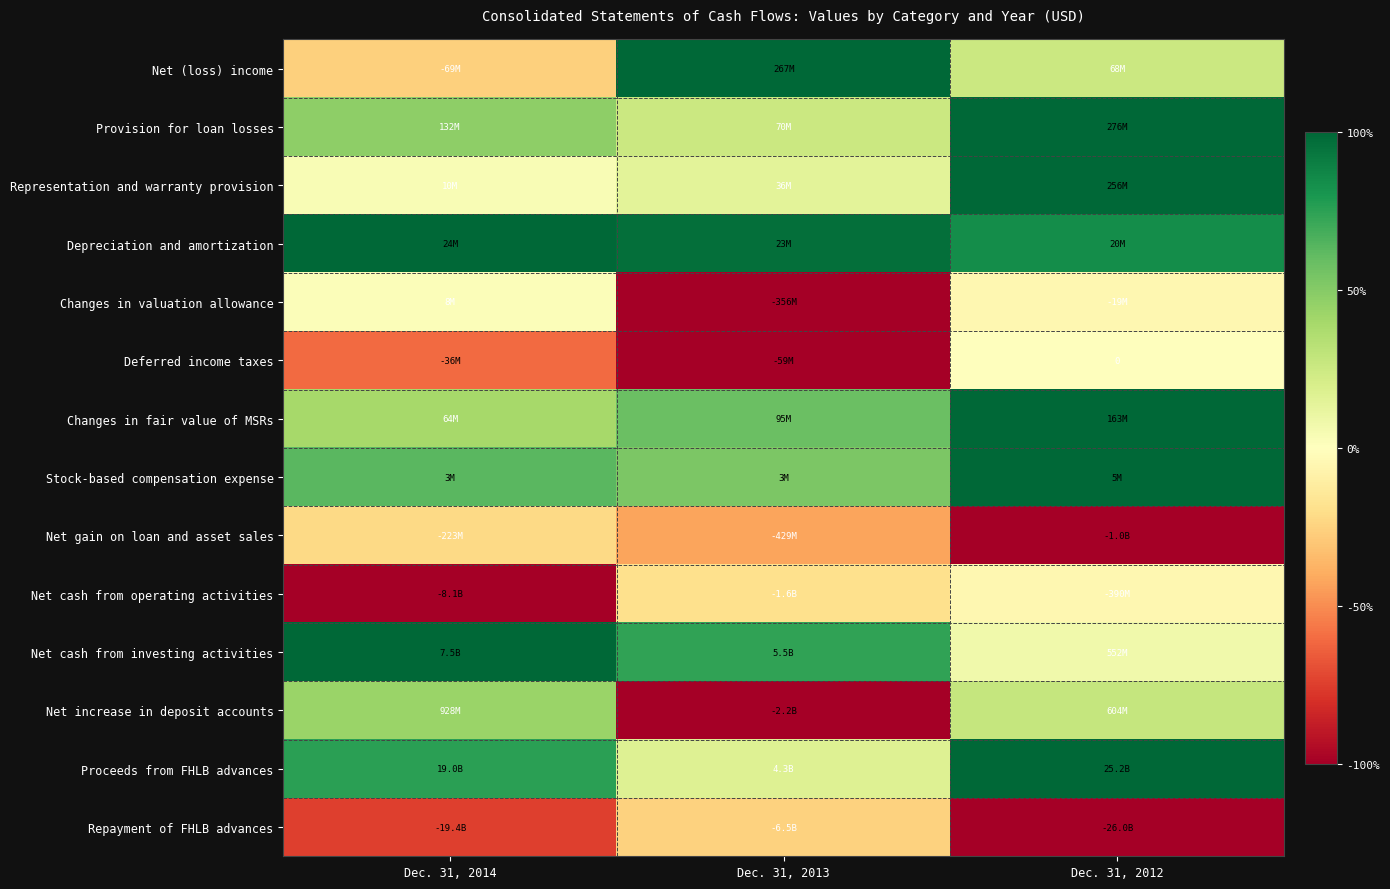

What is the difference between the Stock-based compensation expense values at Dec. 31, 2014 and Dec. 31, 2012?

0.4